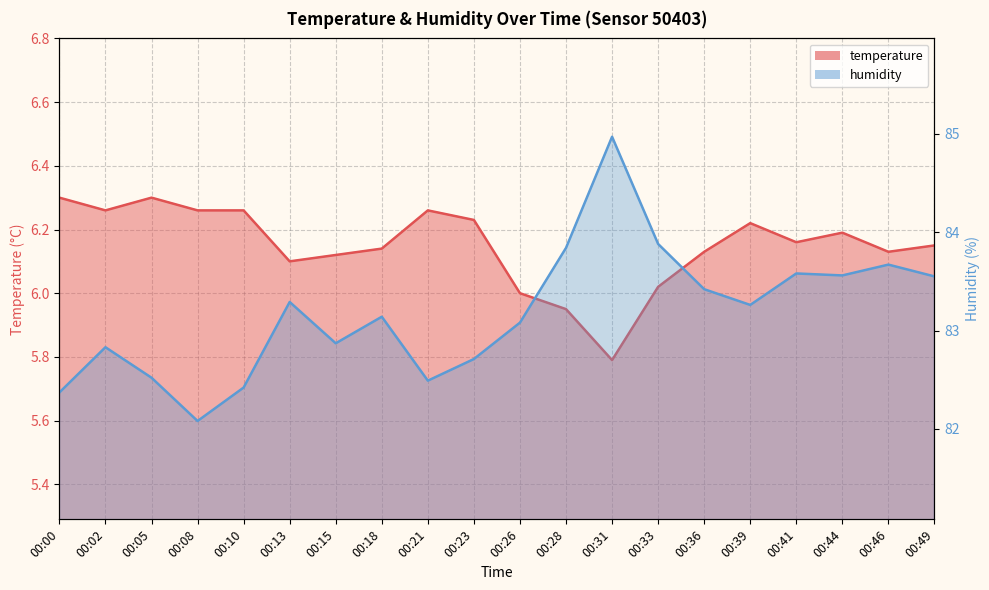

Between 00:02 and 00:46, which is larger?

00:02